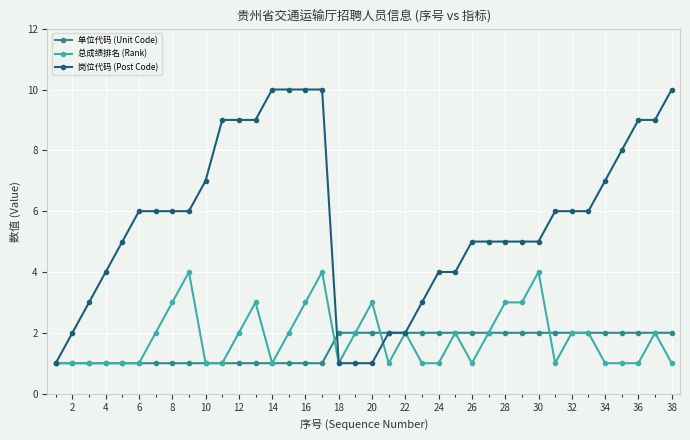

What is the maximum value for 岗位代码 (Post Code)?

10